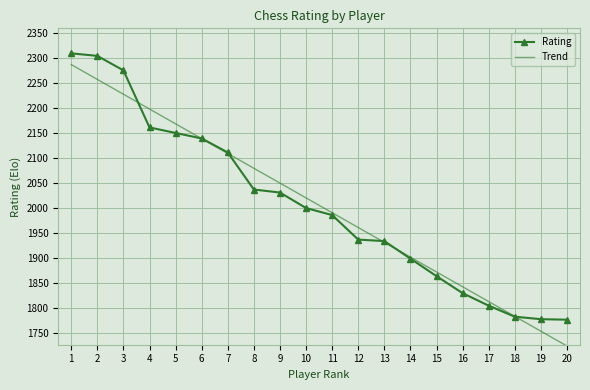

Rank the categories by Trend value from lowest to highest.

20, 19, 18, 17, 16, 15, 14, 13, 12, 11, 10, 9, 8, 7, 6, 5, 4, 3, 2, 1